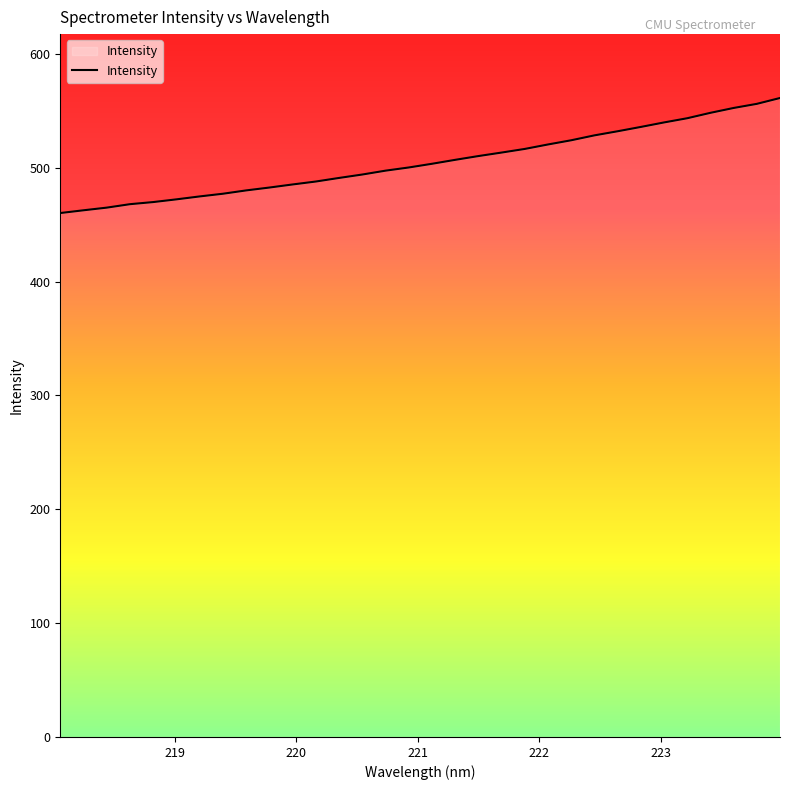

What is the smallest value displayed?

460.2